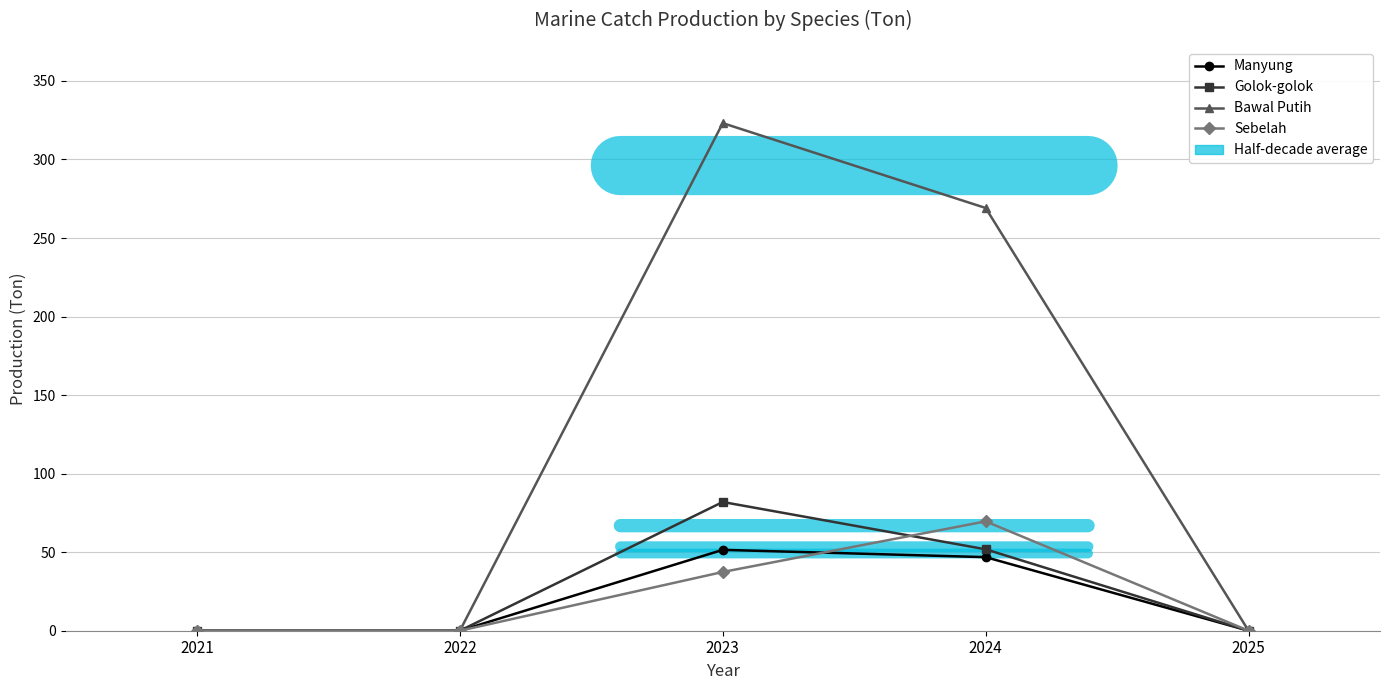

What is the value of the Bawal Putih point at the 4th from the left?

269.1